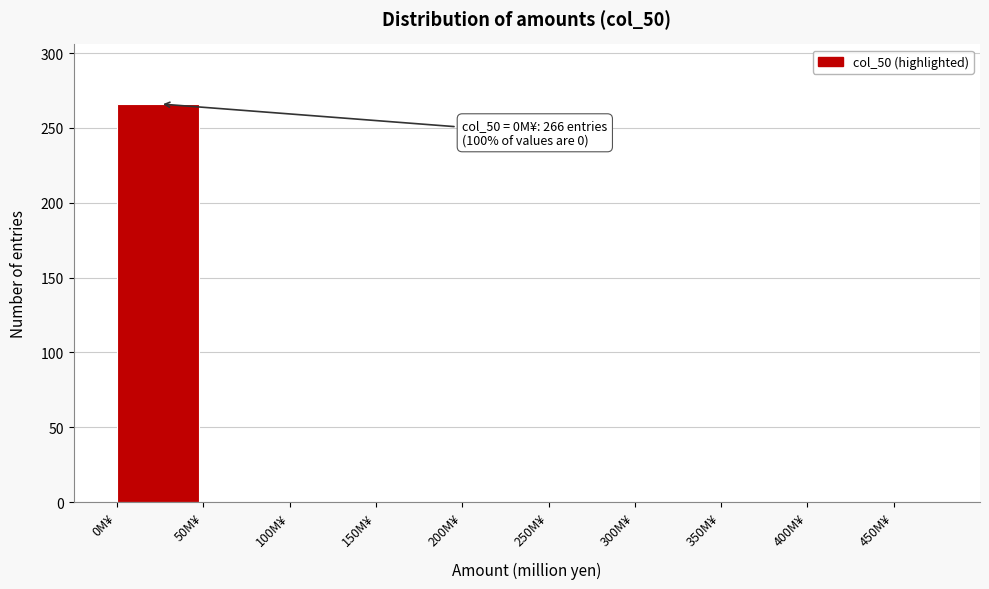

Which range on the x-axis has the tallest bar?

0 to 50